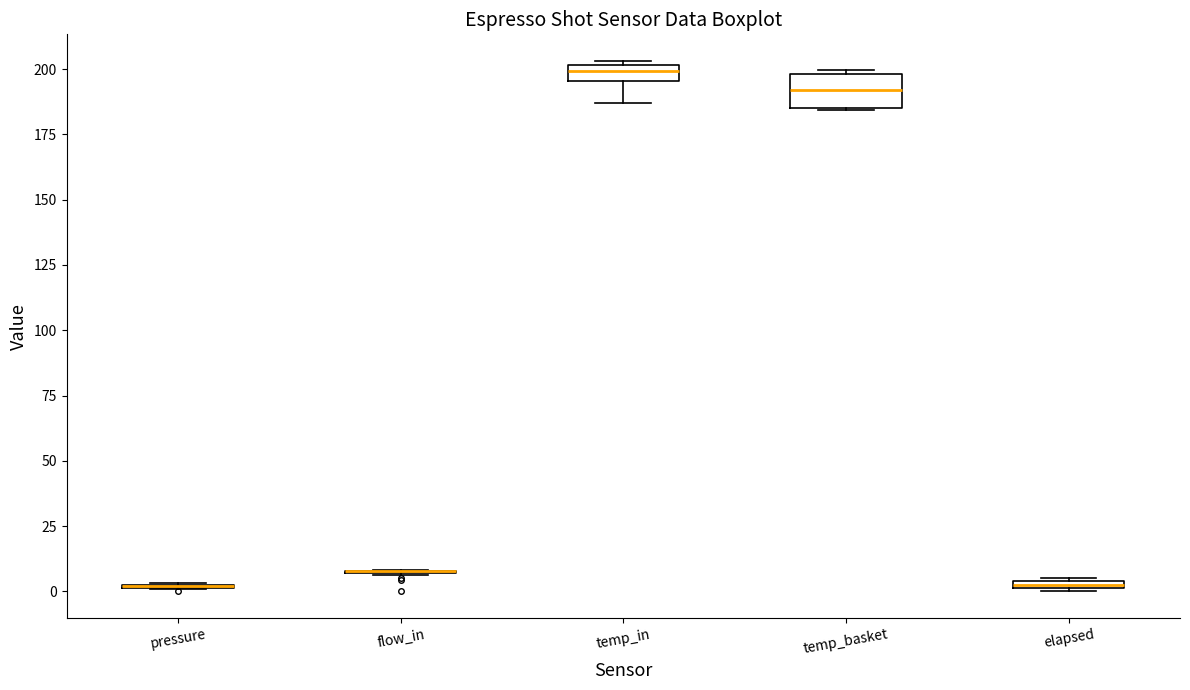

Where is the lower edge of the box for temp_basket on the y-axis? The values are not printed on the chart, so give them approximately, as read against the axis.

185